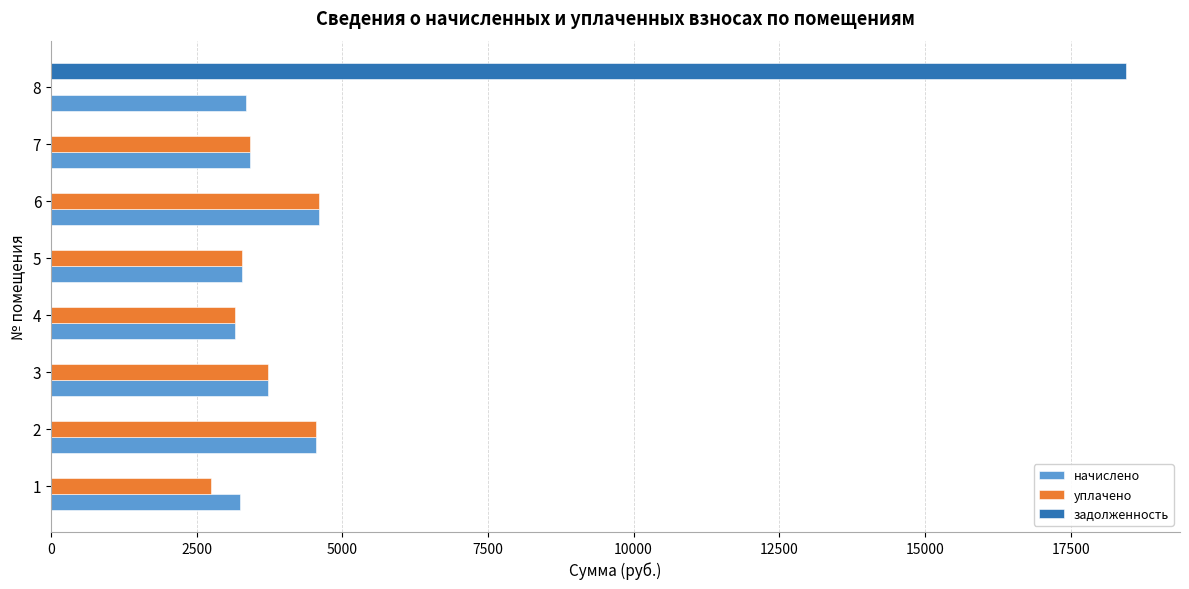

What is the greatest value displayed?

18454.7